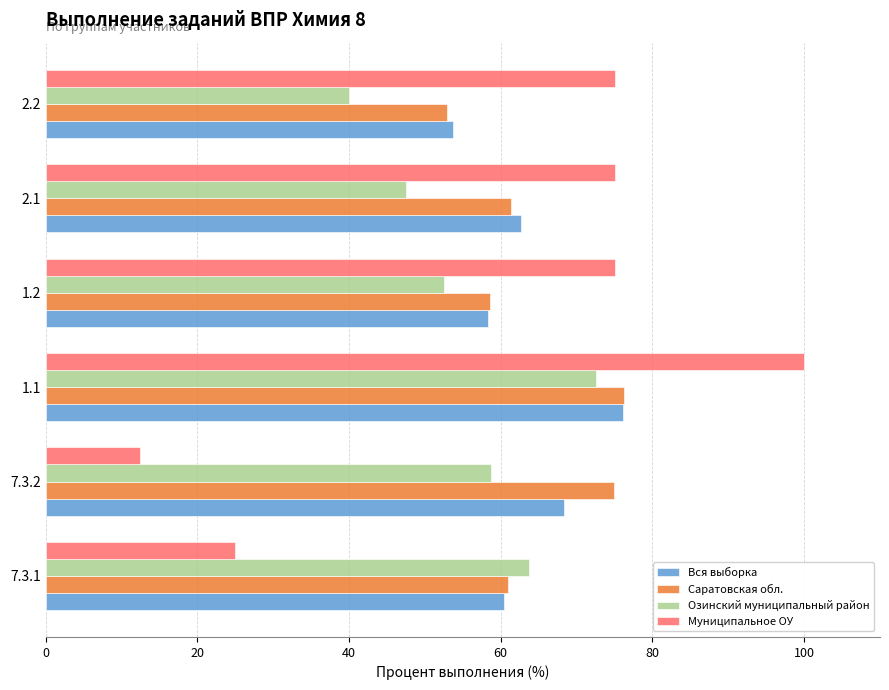

What is the spread (max minus min) of values at 2.2?

35.0